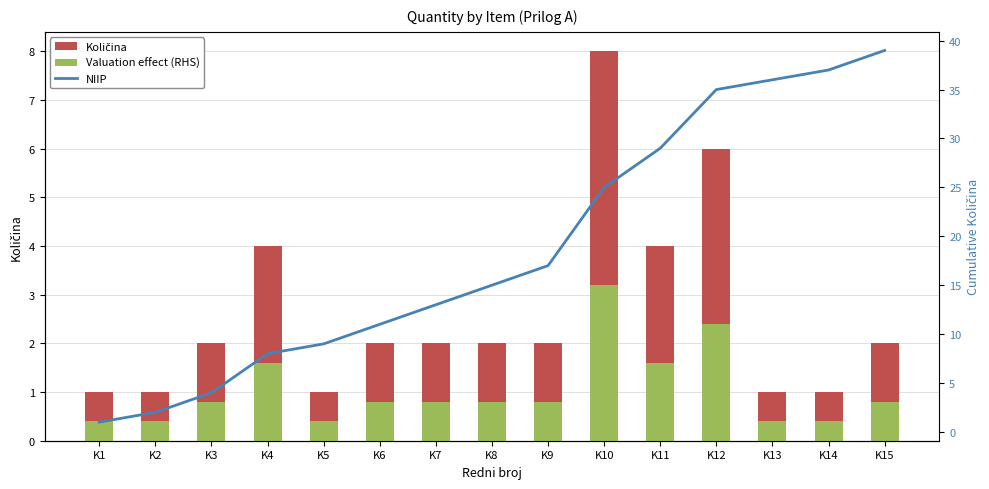

What is the minimum value for Valuation effect (RHS)?

0.4